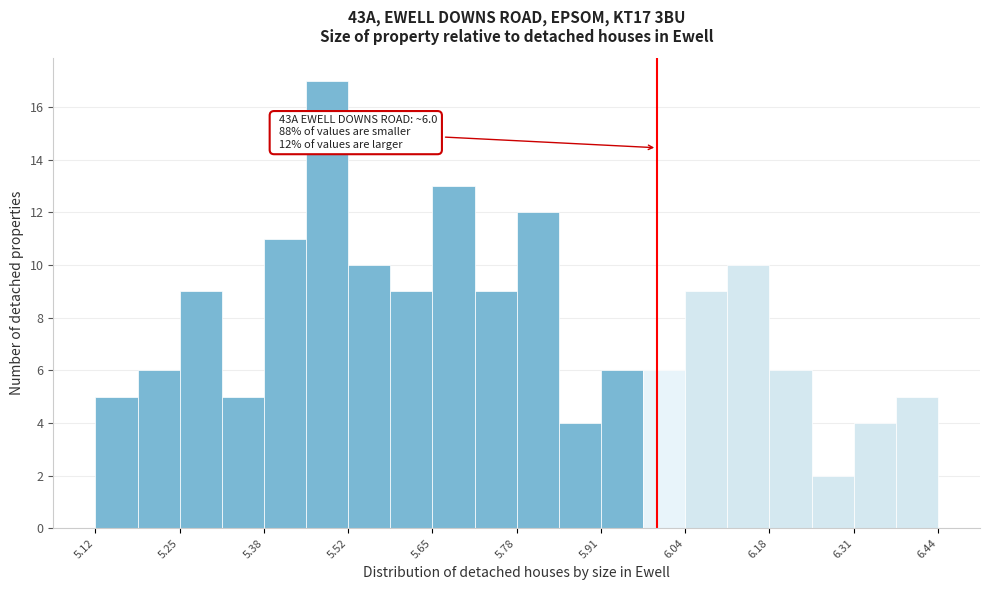

Around what value on the x-axis is the tallest bar? Give the approximate position of its centre, as read against the axis.

5.48